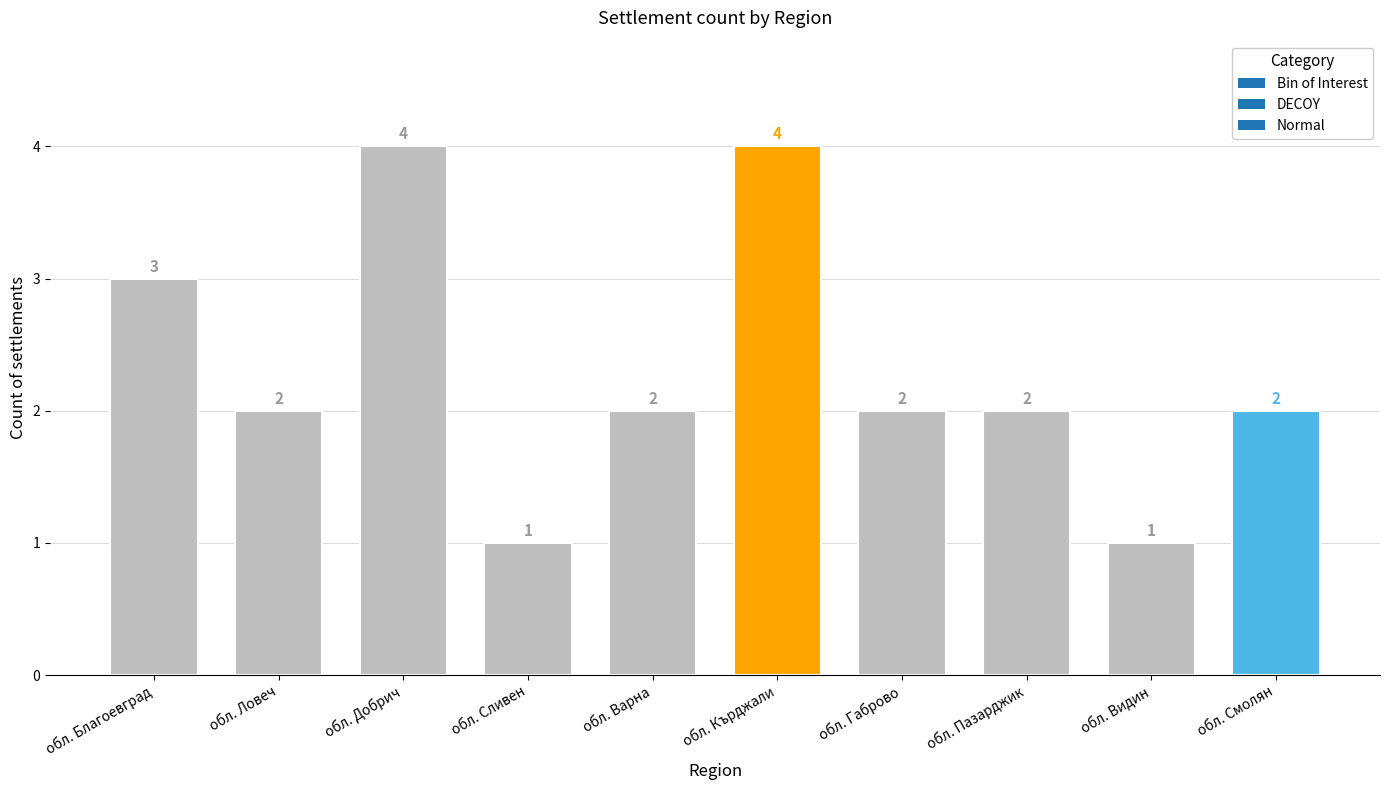

Where does the data first go above 2?

обл. Благоевград